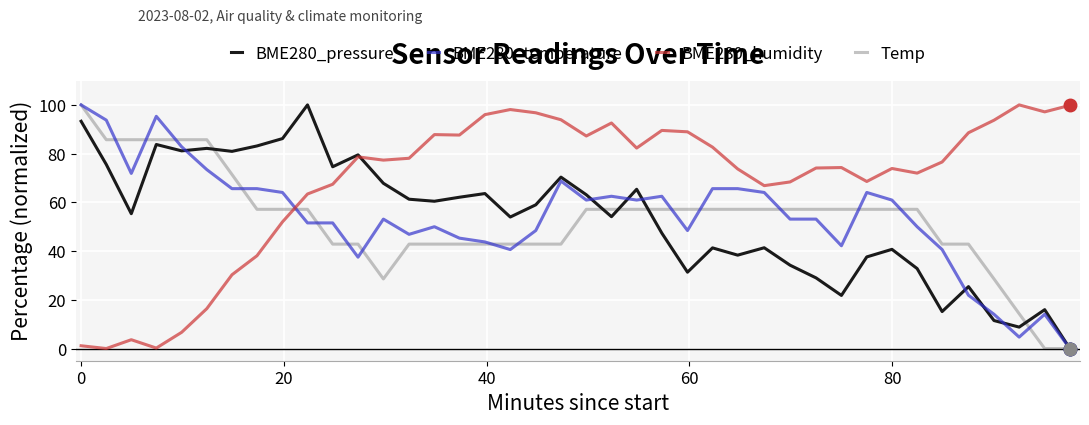

Which series has the largest total across all categories?

BME280_humidity